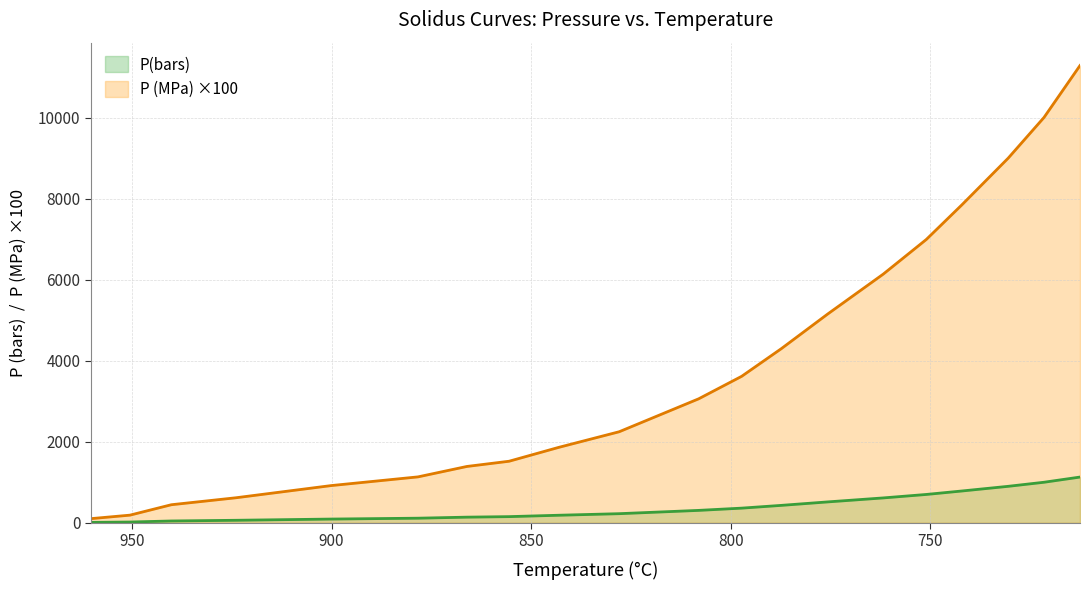

True or false: P (MPa) has more than 1 interior local peaks.

False